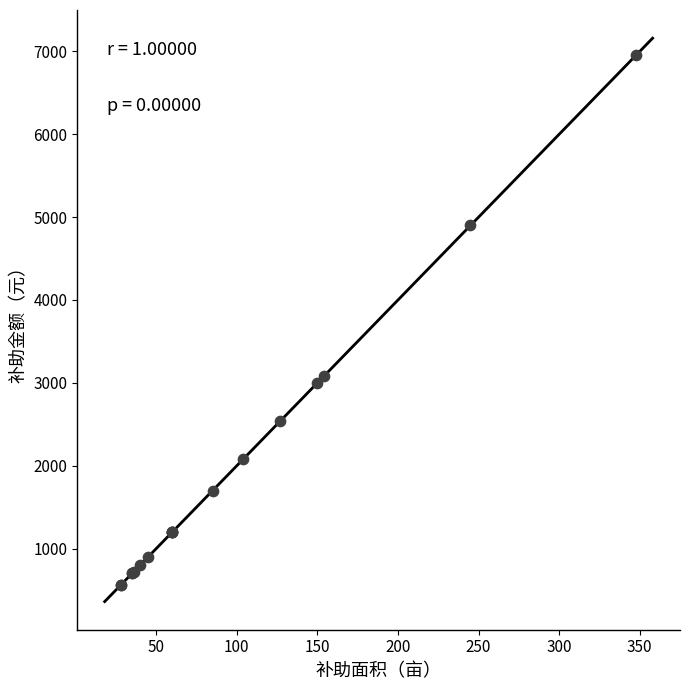

What Y value in the scatter plot is closest to 3760?

3080